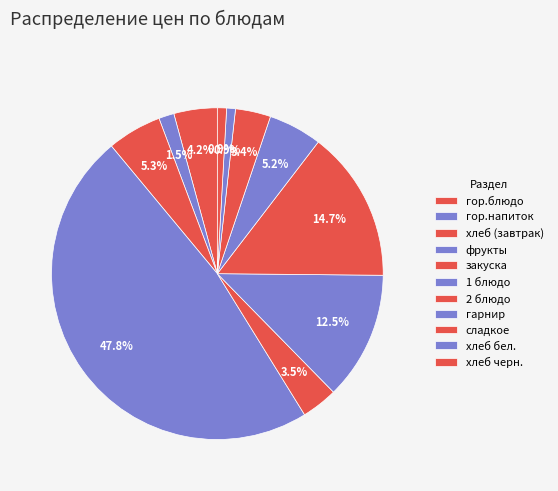

Count the number of slices in the pie.

11